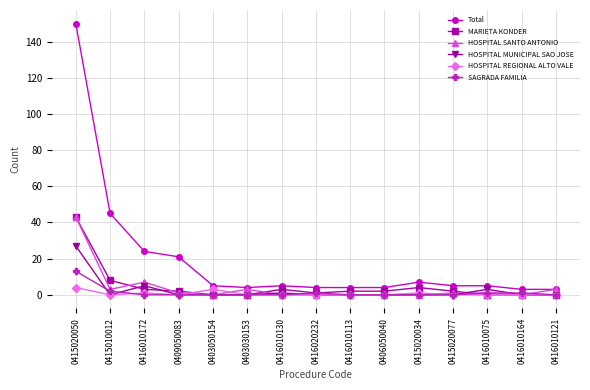

How many lines are shown in the chart?

6